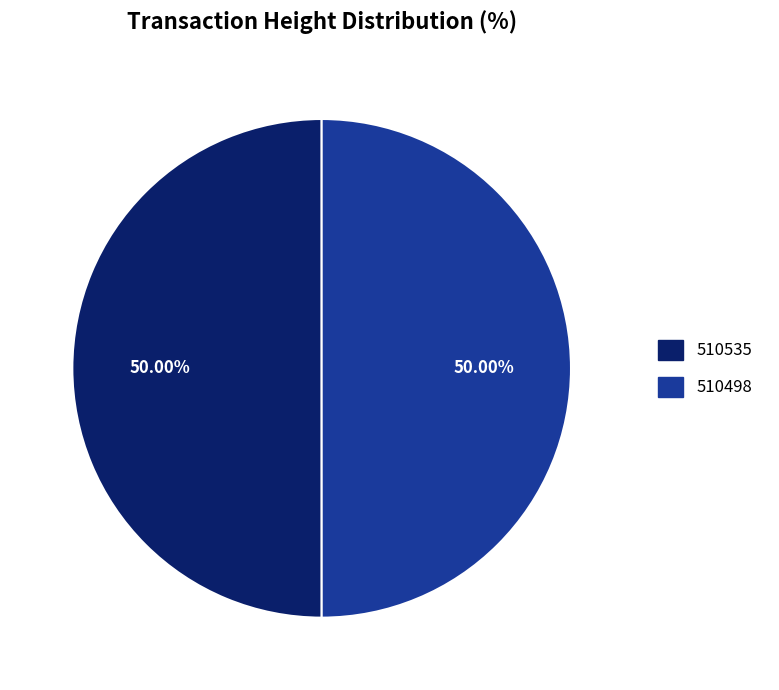

True or false: 510535 accounts for 63% of the total.

False